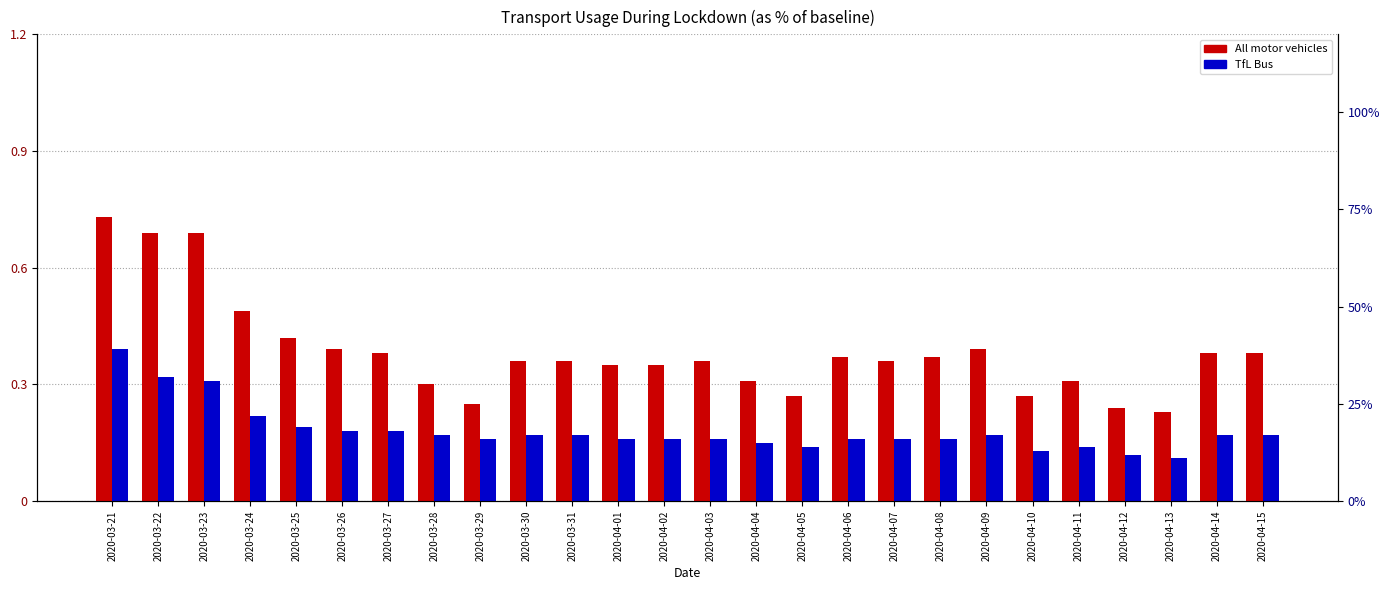

What position from the right is 2020-04-03?

13